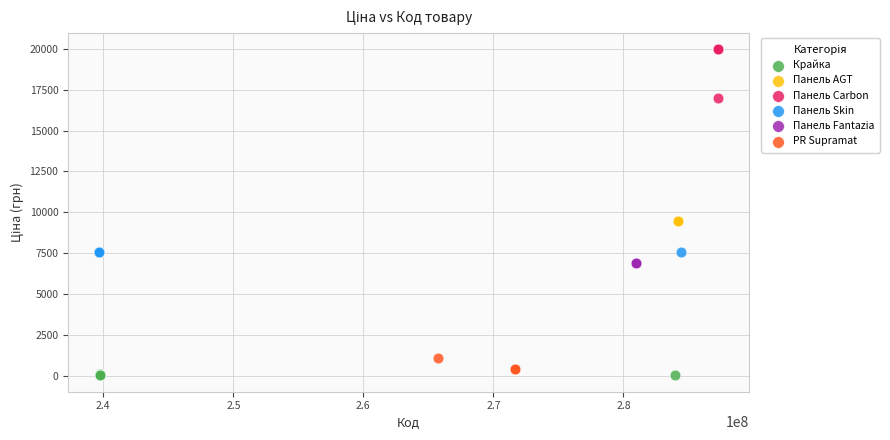

Which series contains the highest Y value?

Панель Carbon